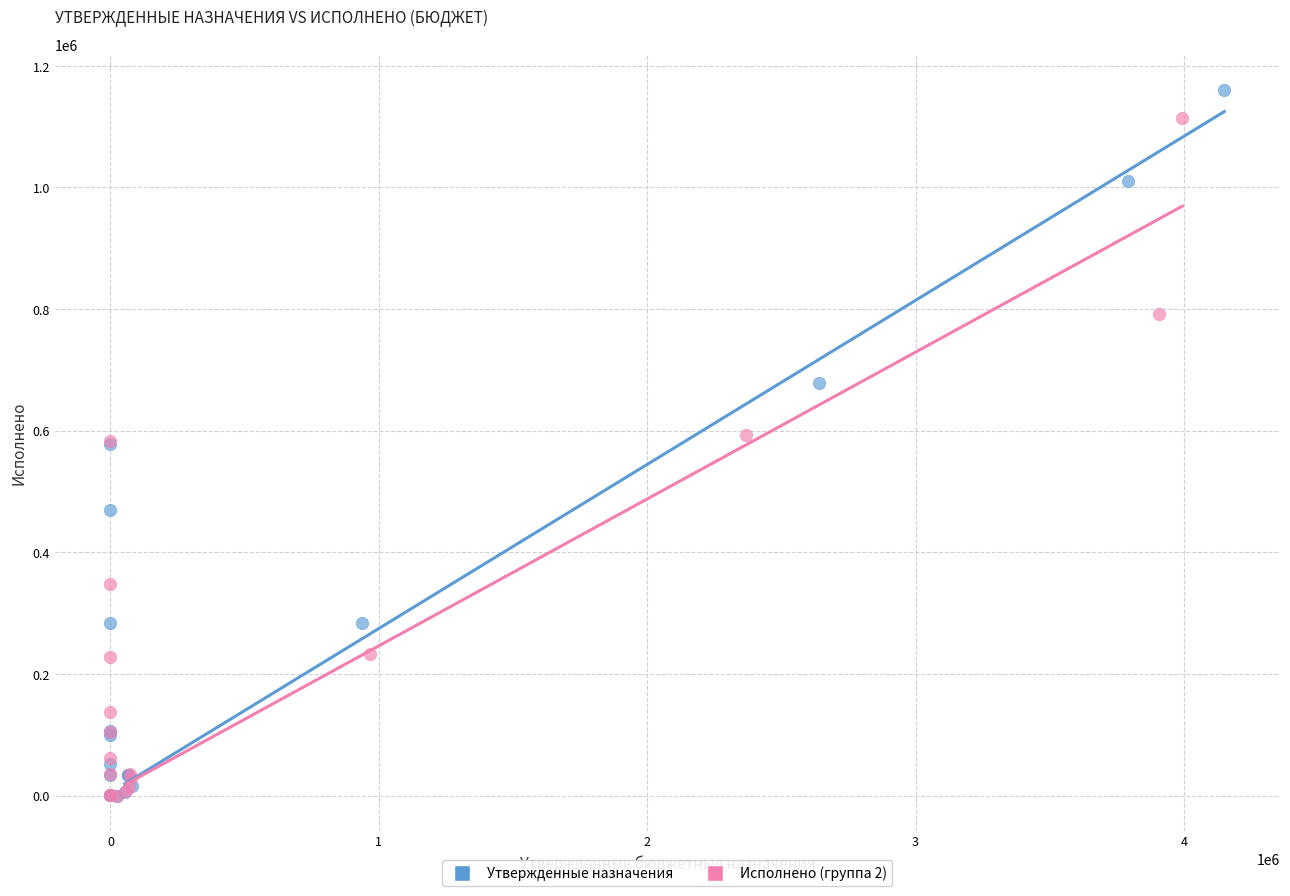

Which series has the largest Y range (max minus min)?

Утвержденные назначения